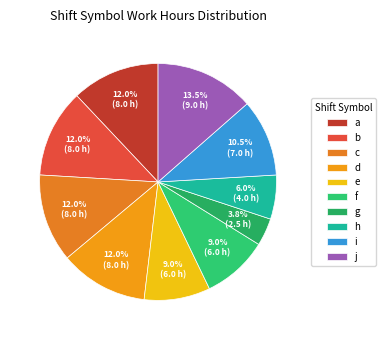

Does b represent more than half of the total?

No